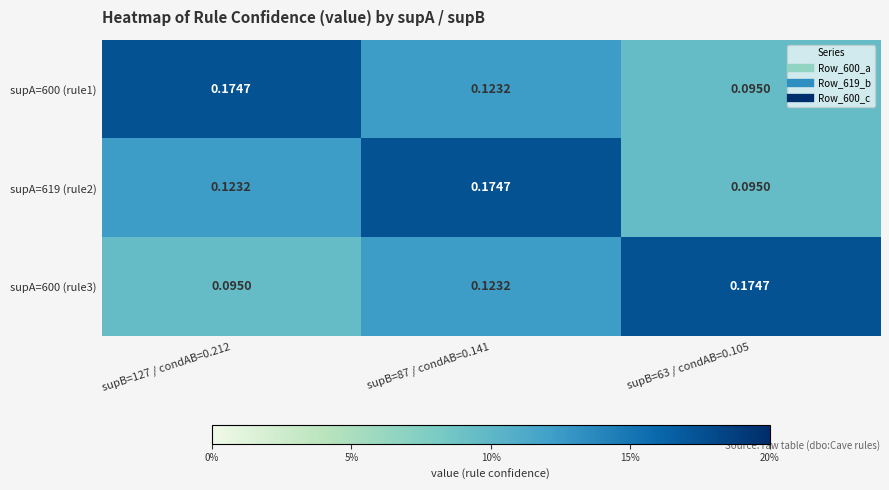

Is the value of supA=619 (rule2) at supB=87 / condAB=0.141 greater than the value of supA=600 (rule1) at supB=87 / condAB=0.141?

Yes